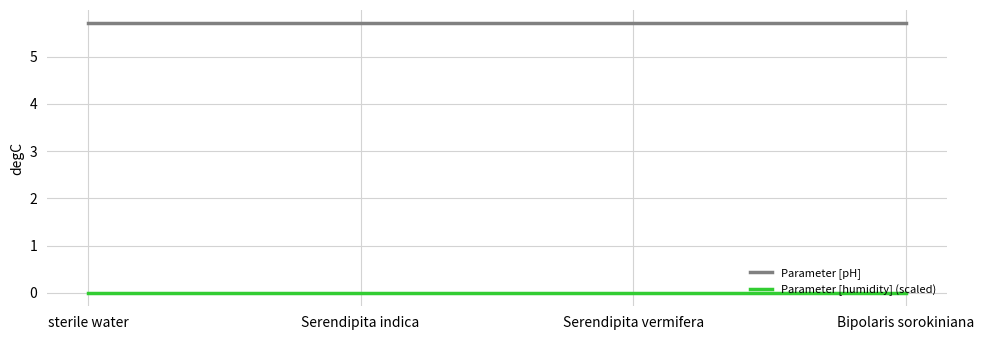

Reading right to left, transcribe all the data shown in this chart.

Parameter [pH]: 5.7	5.7	5.7	5.7
Parameter [humidity] (scaled): 0.0	0.0	0.0	0.0